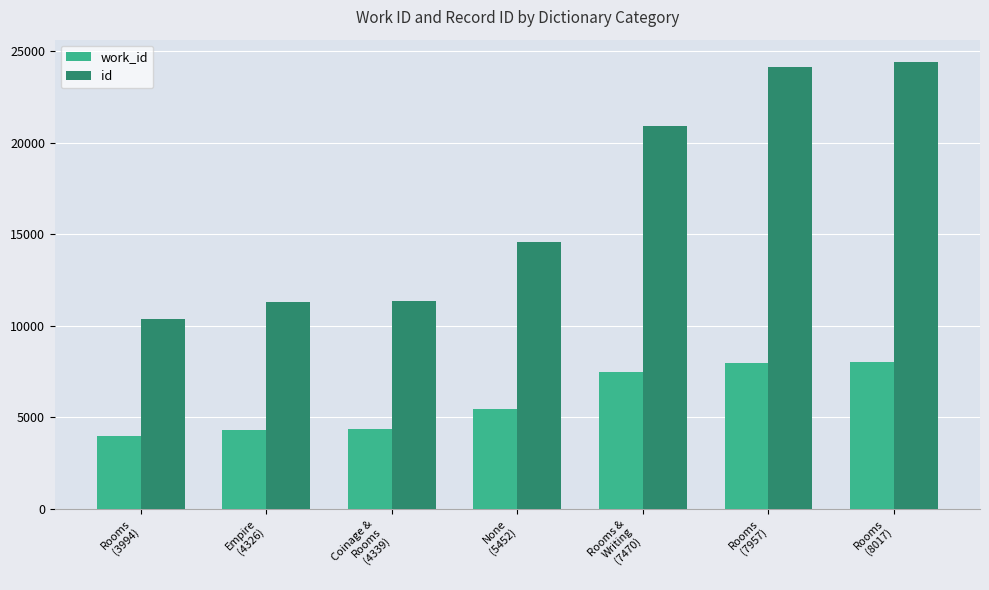

What is the difference between the maximum and minimum values in the work_id series?

4023